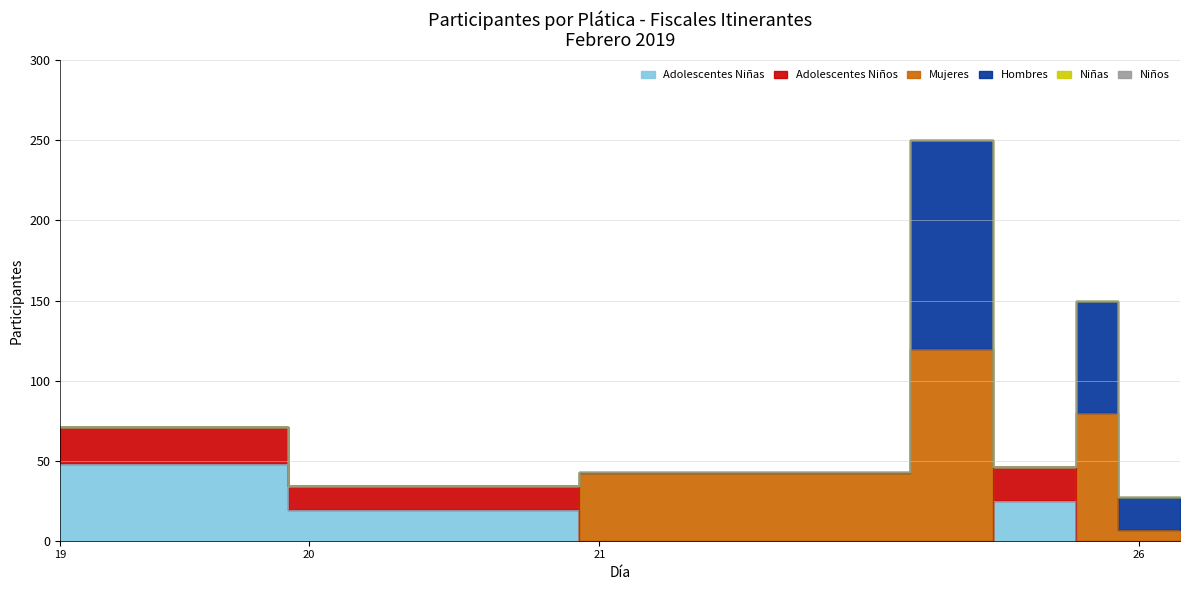

Is it true that Mujeres equals 70 at 21?

False